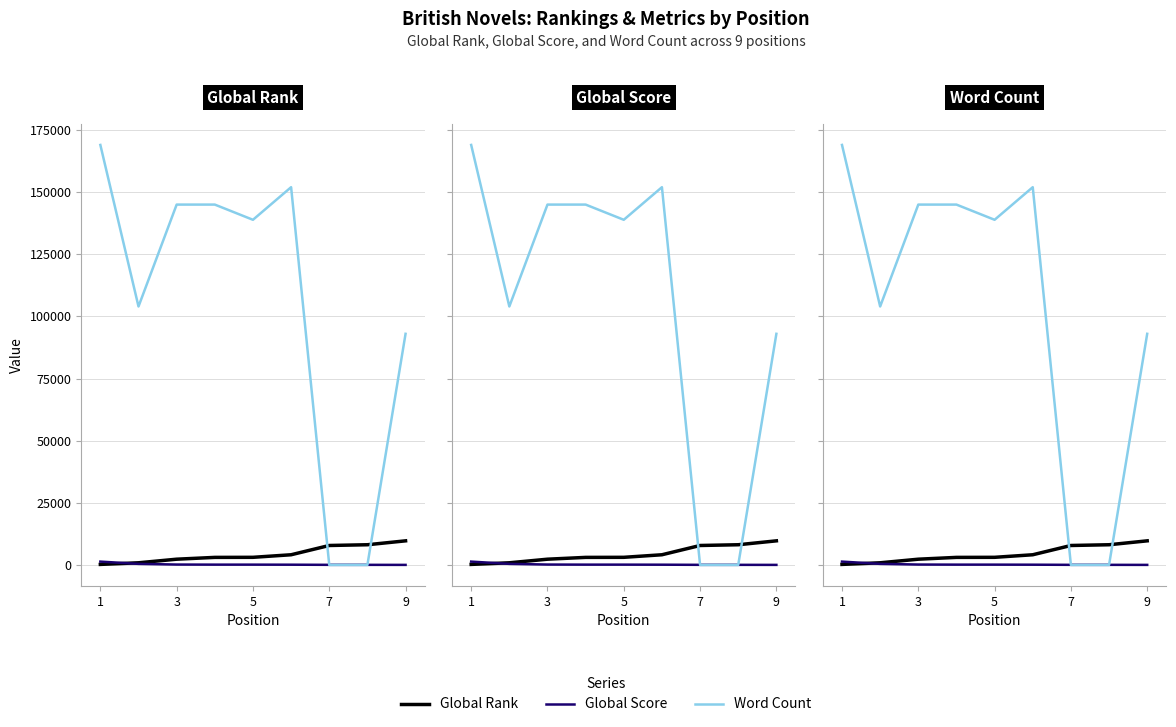

Count the number of data series in this chart.

3